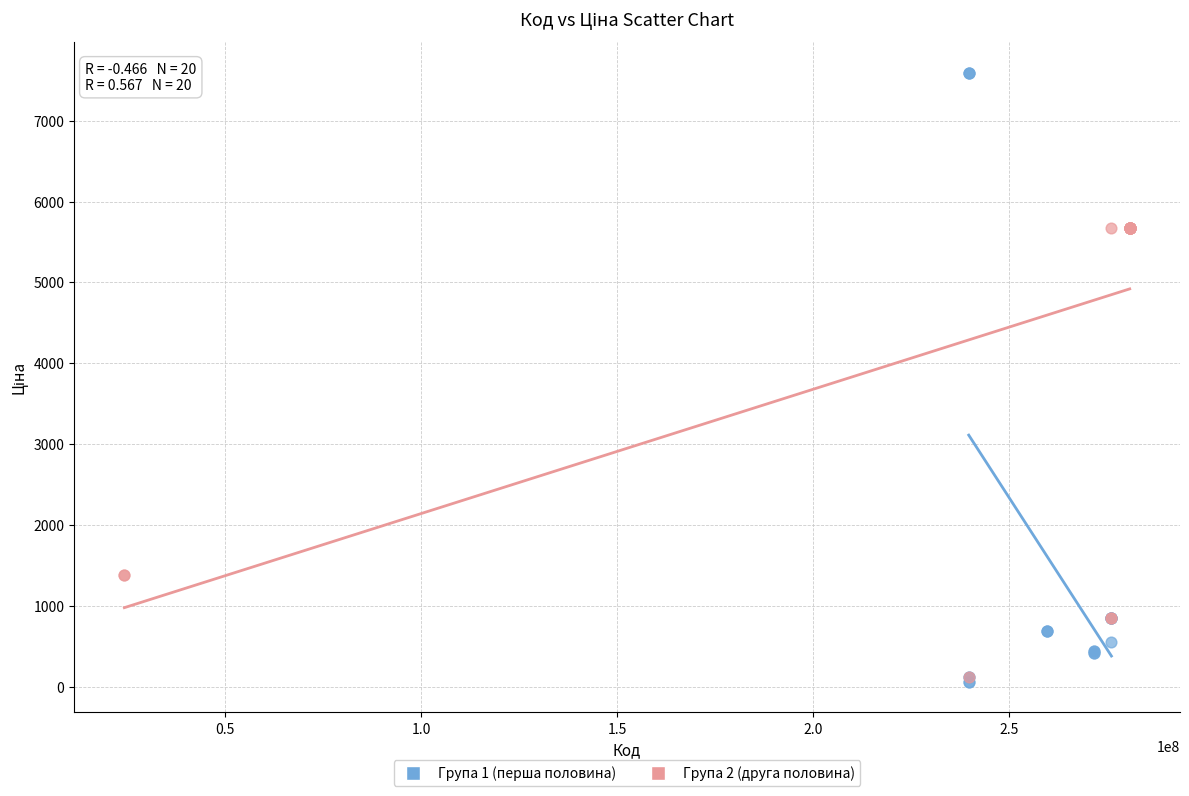

Which series has the largest Y range (max minus min)?

Група 1 (перша половина)